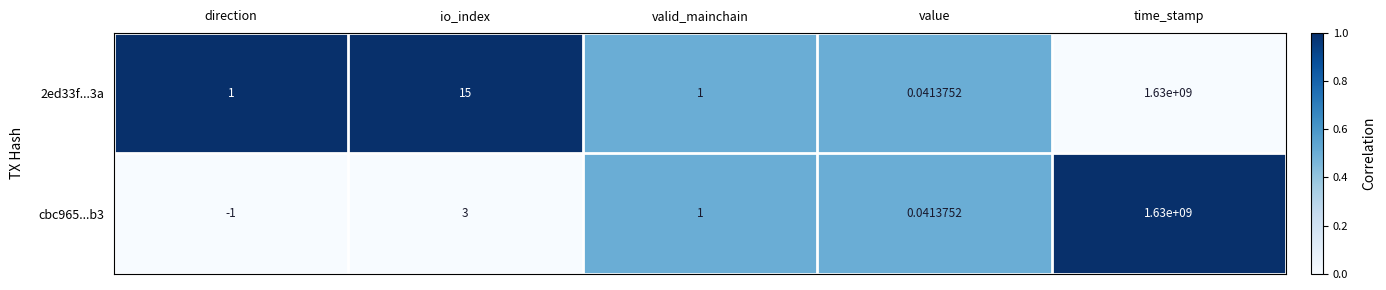

At which category is the sum across all series the highest?

time_stamp